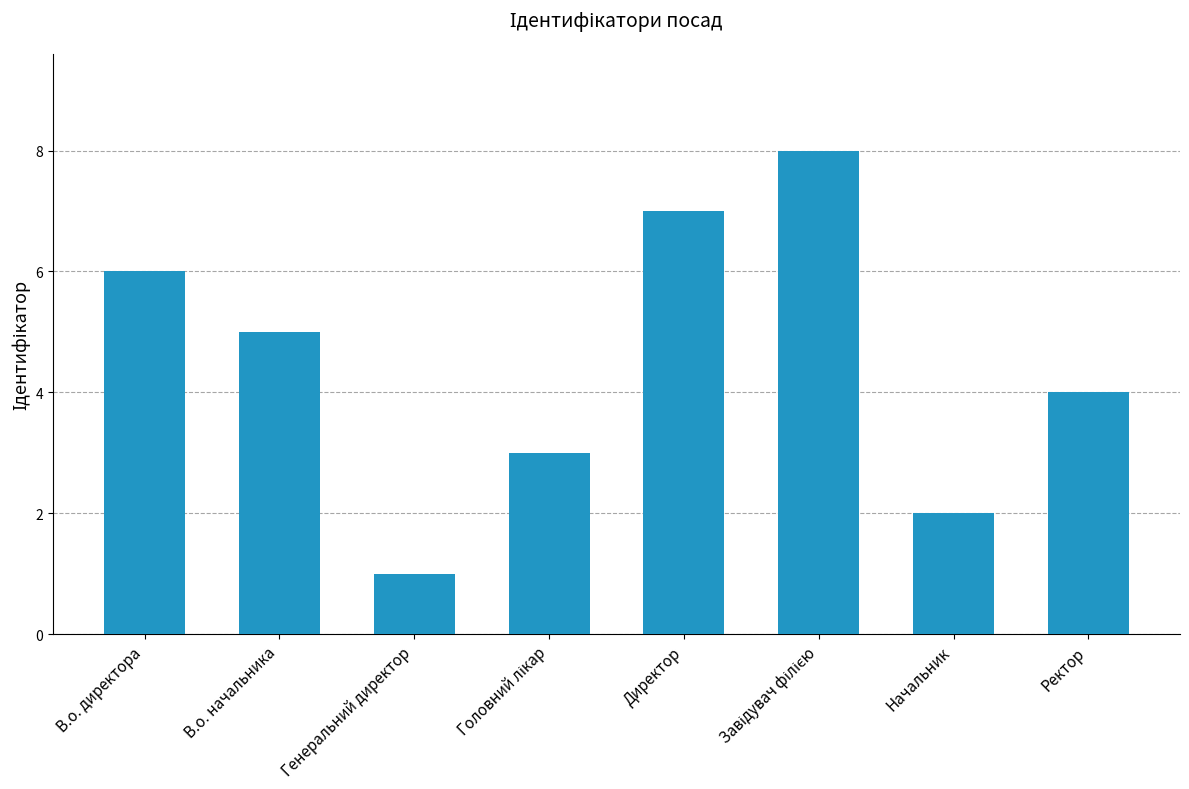

How many bars are there in total?

8